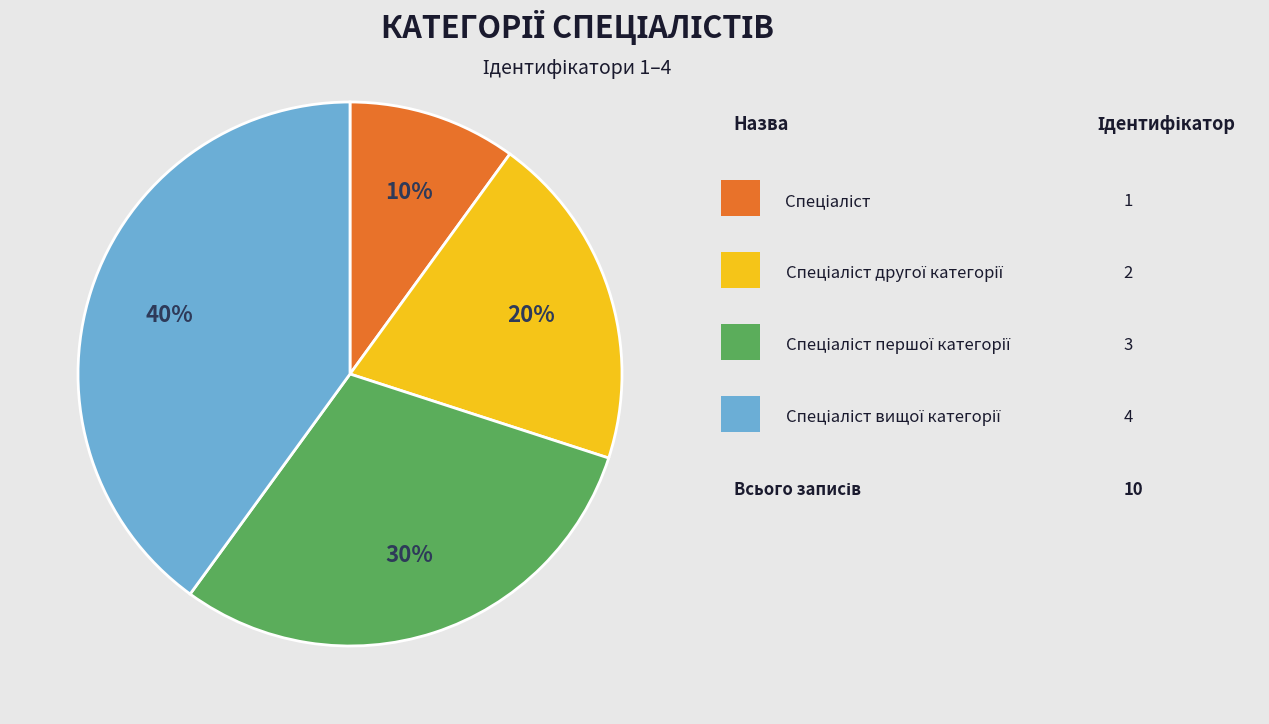

Is there a majority slice in this chart?

No